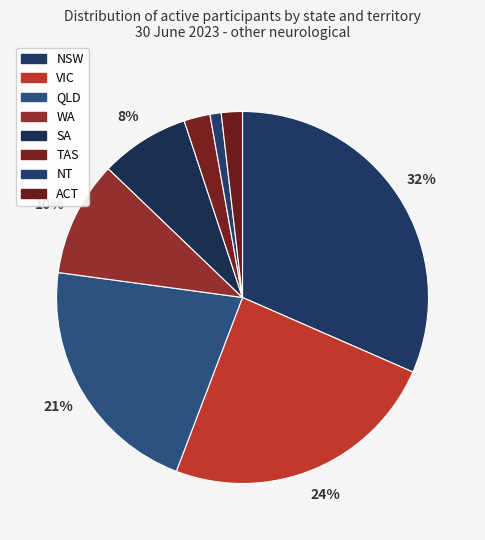

To the nearest percent, what is the combined percentage of NSW and TAS?

34%